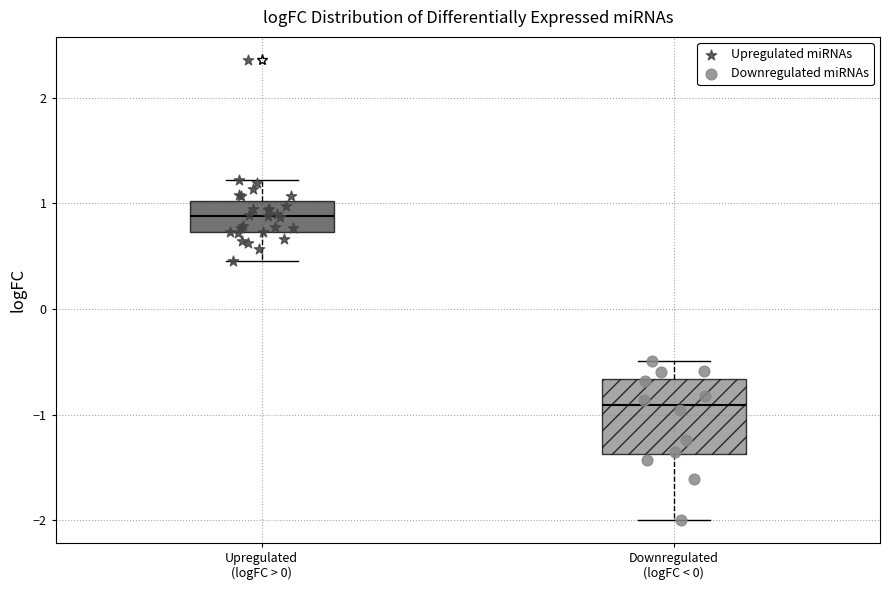

Which box's median line is the highest?

Upregulated (logFC > 0)